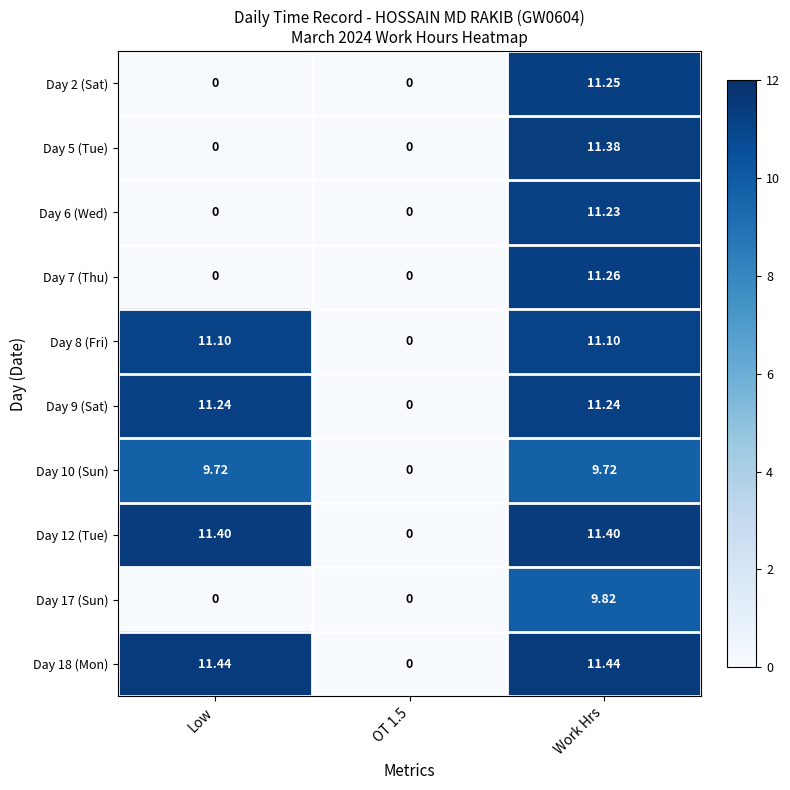

Count the number of categories in the chart.

3